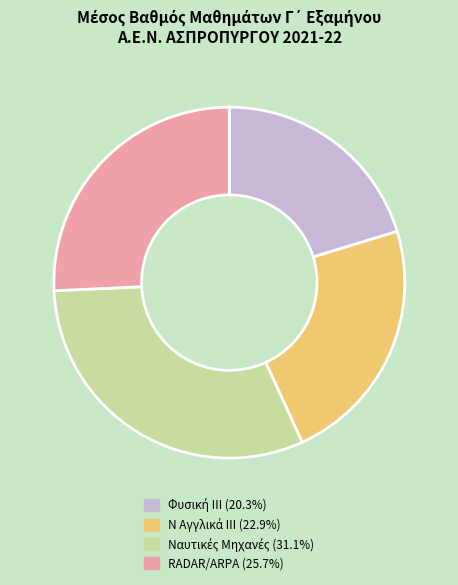

Does any single category account for the majority?

No